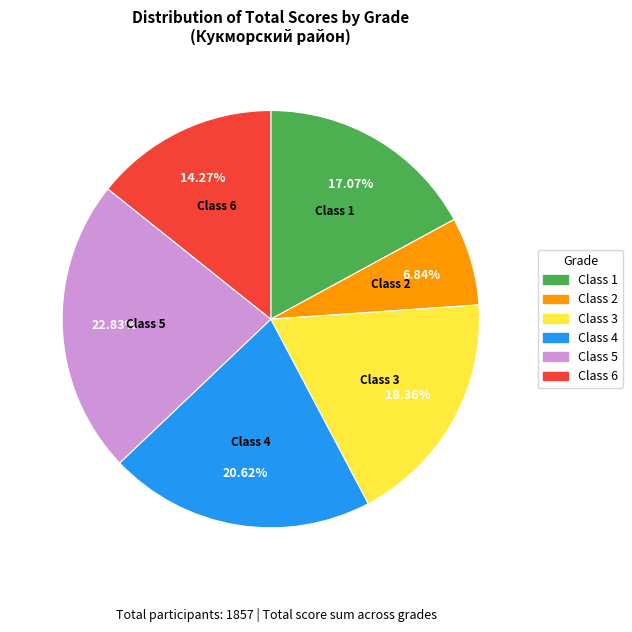

Does any single category account for the majority?

No